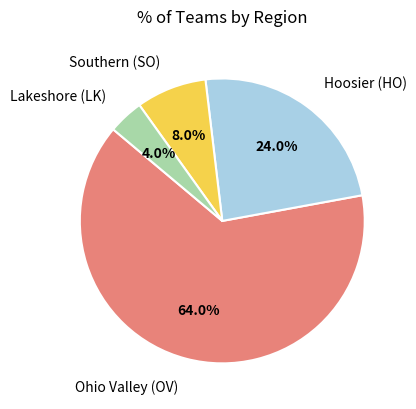

To the nearest percent, what percentage of the pie is Ohio Valley (OV)?

64%